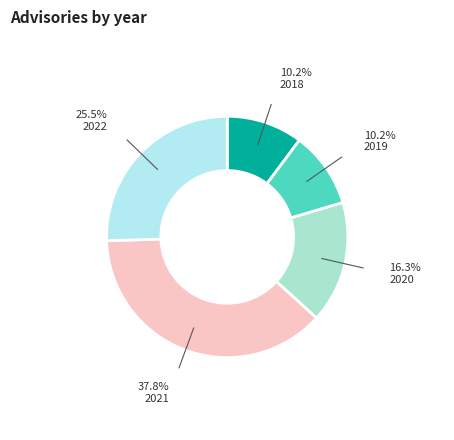

Count the number of slices in the pie.

5